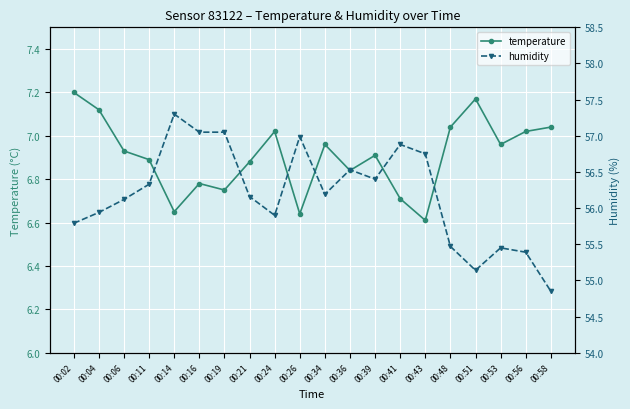

Reading left to right, what are all the values shown in this chart?

temperature: 00:02=7.2	00:04=7.1	00:06=6.9	00:11=6.9	00:14=6.7	00:16=6.8	00:19=6.8	00:21=6.9	00:24=7.0	00:26=6.6	00:34=7.0	00:36=6.8	00:39=6.9	00:41=6.7	00:43=6.6	00:48=7.0	00:51=7.2	00:53=7.0	00:56=7.0	00:58=7.0
humidity: 00:02=55.8	00:04=55.9	00:06=56.1	00:11=56.3	00:14=57.3	00:16=57.0	00:19=57.0	00:21=56.2	00:24=55.9	00:26=57.0	00:34=56.2	00:36=56.5	00:39=56.4	00:41=56.9	00:43=56.8	00:48=55.5	00:51=55.1	00:53=55.5	00:56=55.4	00:58=54.9